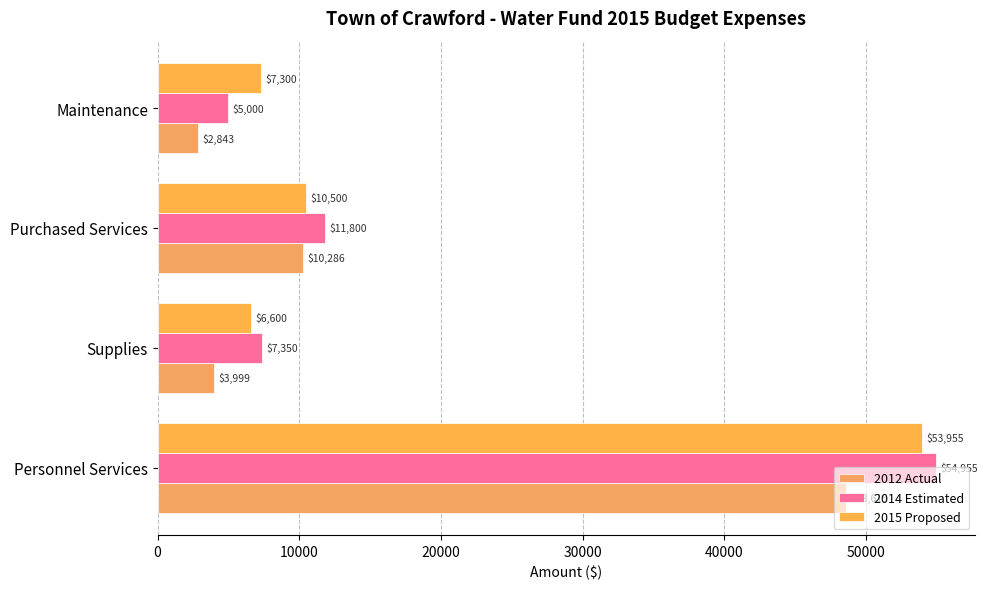

How many series are shown in this chart?

3